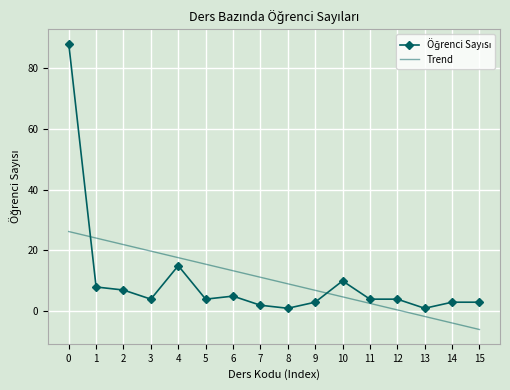

What is the minimum value shown in the chart?

-6.0